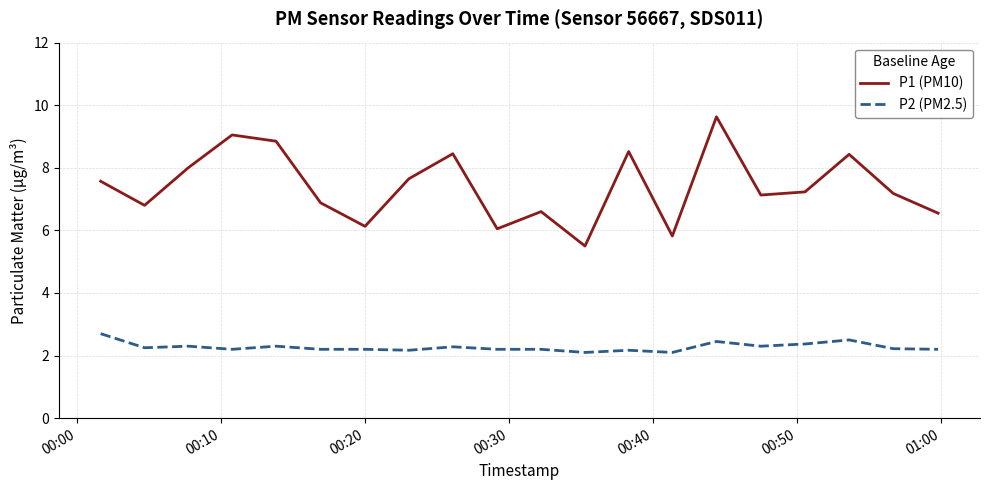

Which series has the largest range (max minus min)?

P1 (PM10)